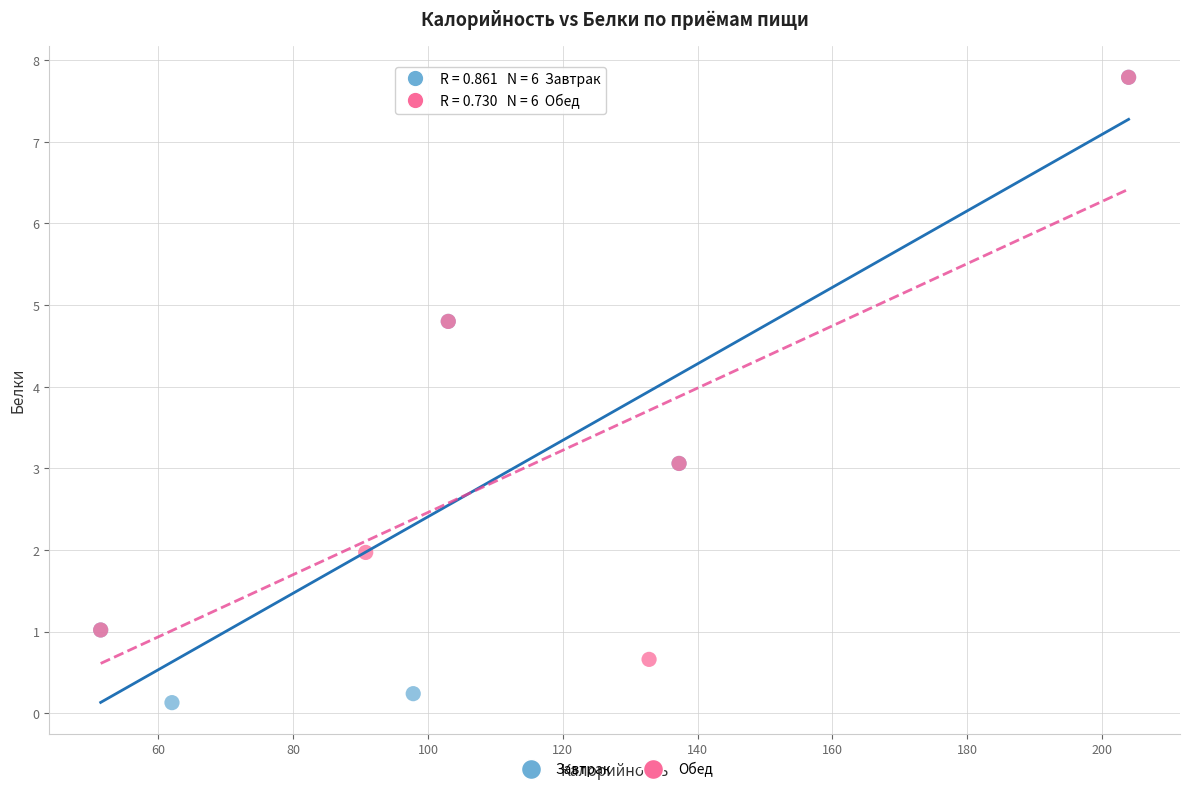

Which series has the widest spread of Y values?

Завтрак